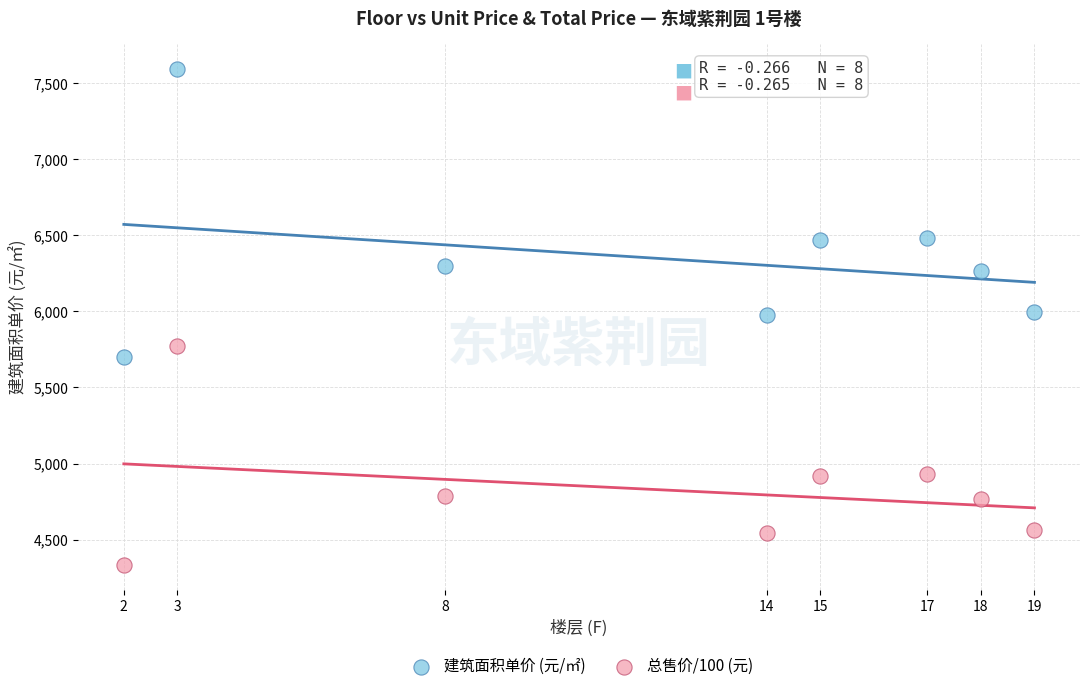

Which series reaches the maximum Y coordinate?

建筑面积单价 (元/㎡)